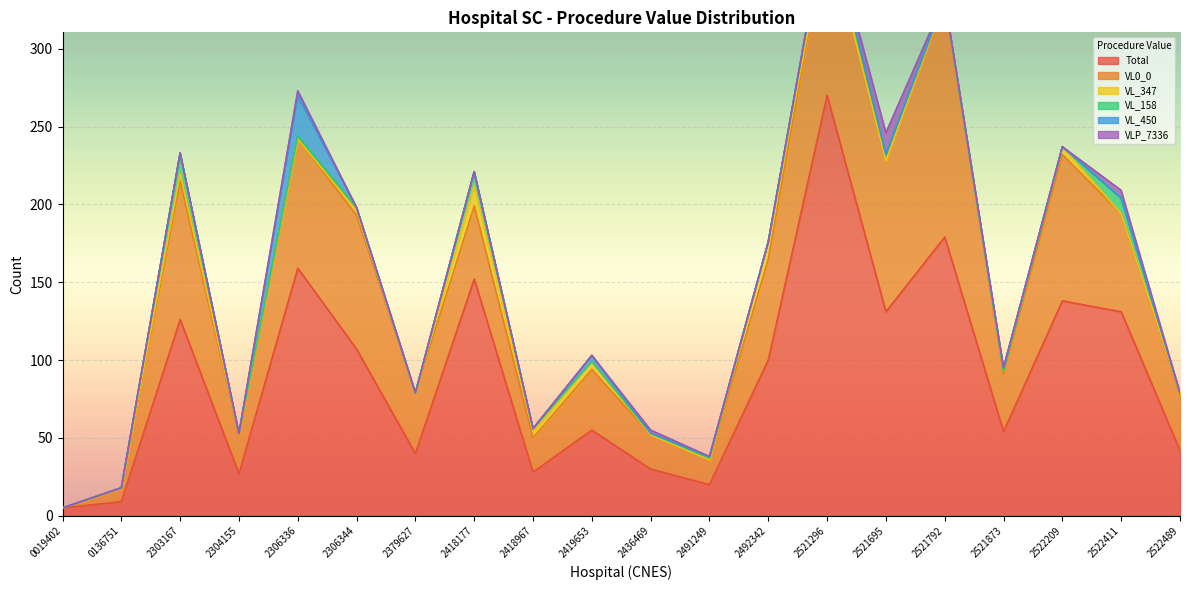

What value does the VL0_0 series have at 2492342, to the nearest 5?

65